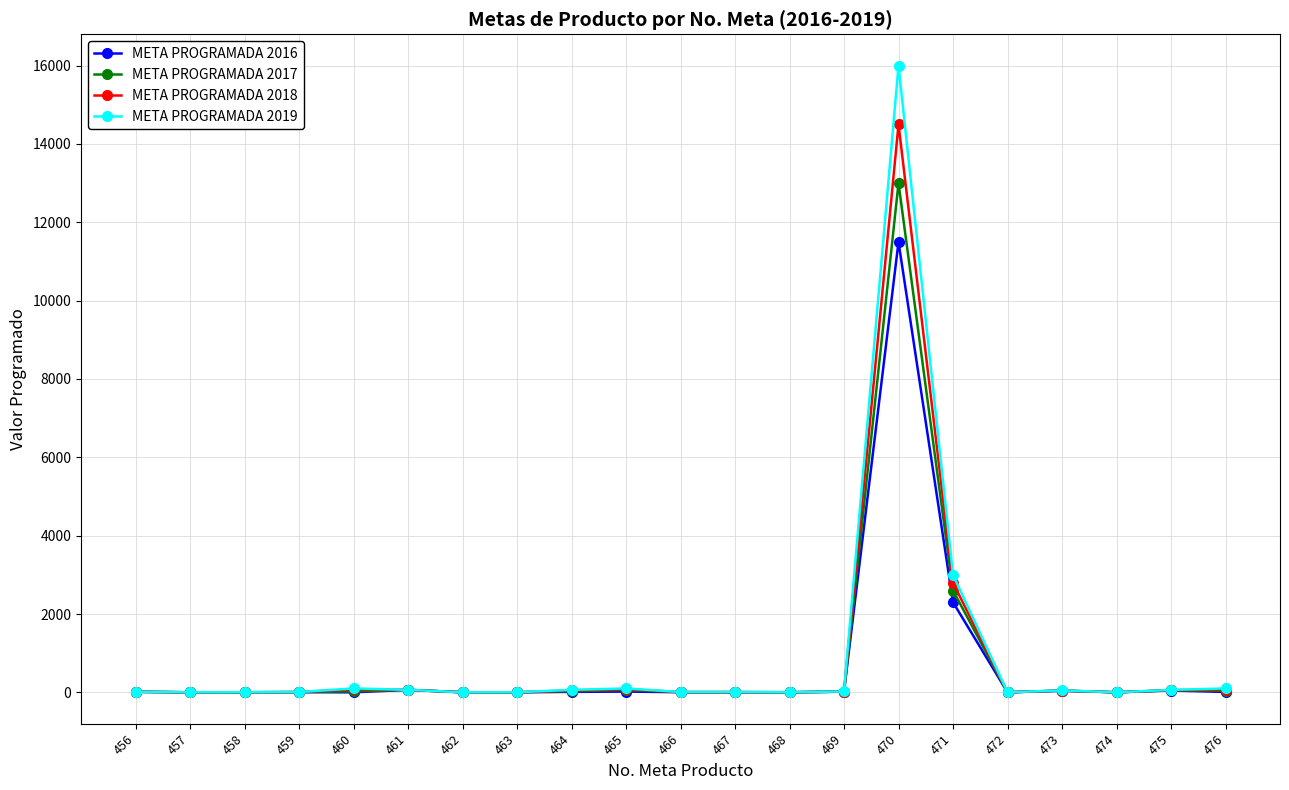

How many lines are shown in the chart?

4